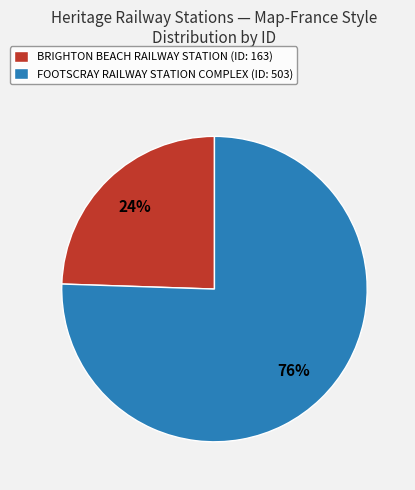

Between BRIGHTON BEACH RAILWAY STATION and FOOTSCRAY RAILWAY STATION COMPLEX, which is larger?

FOOTSCRAY RAILWAY STATION COMPLEX